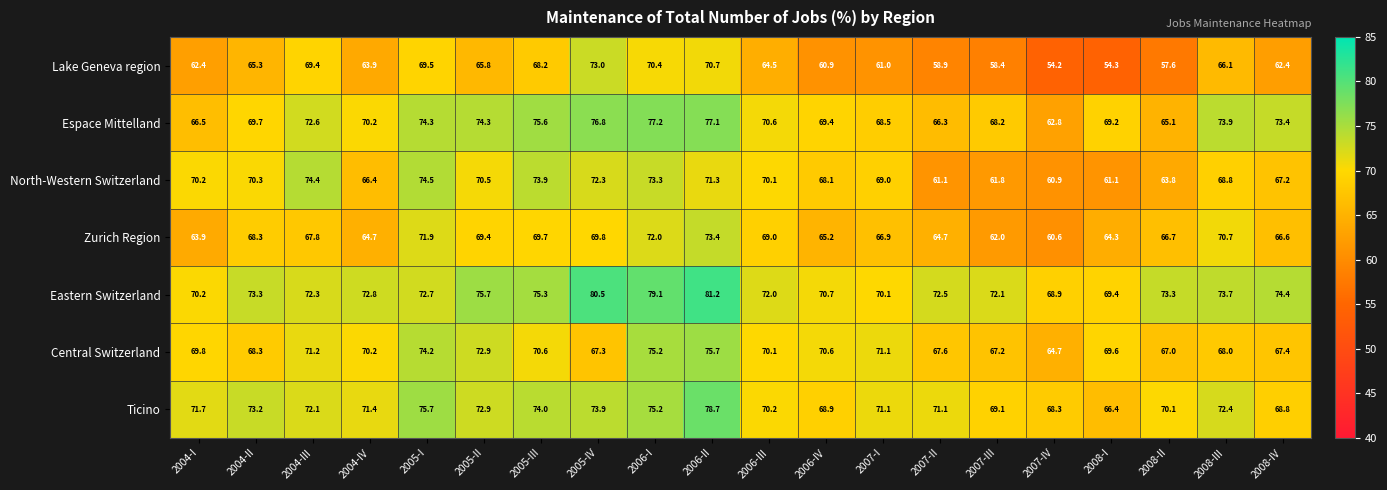

Rank the series at 2005-I from lowest to highest value.

Lake Geneva region, Zurich Region, Eastern Switzerland, Central Switzerland, Espace Mittelland, North-Western Switzerland, Ticino